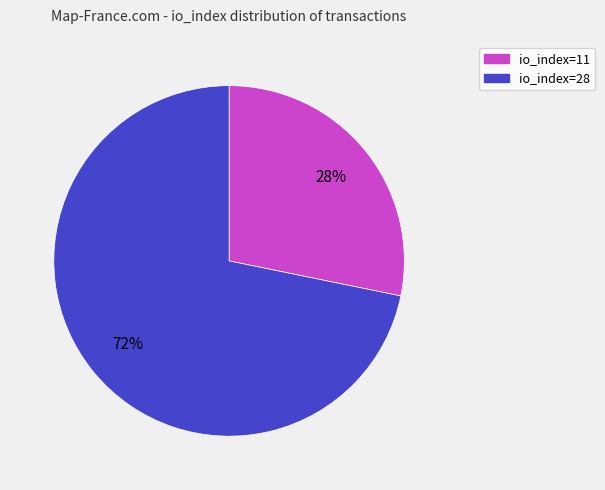

How many segments does this pie chart have?

2